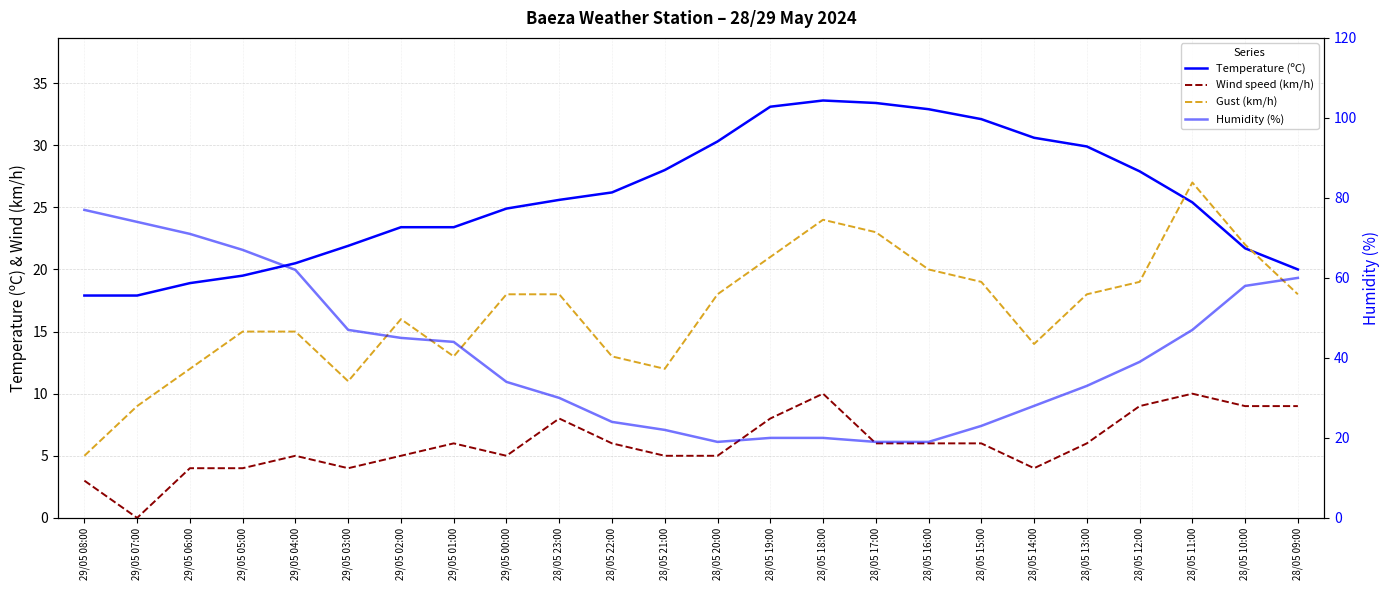

What is the average value of the Humidity (%) series?

40.9